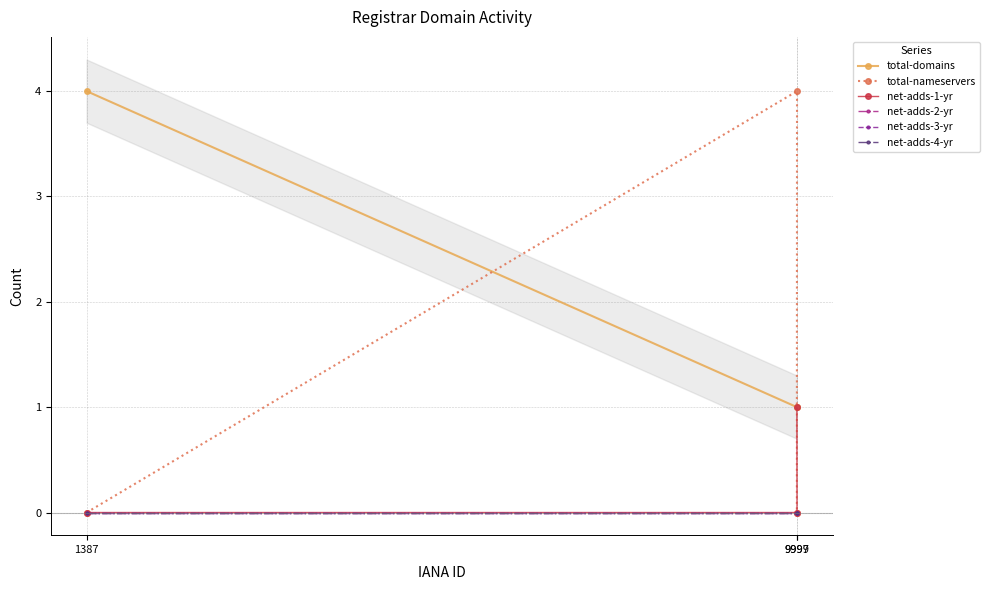

At which category does the chart reach its peak across all series?

1387